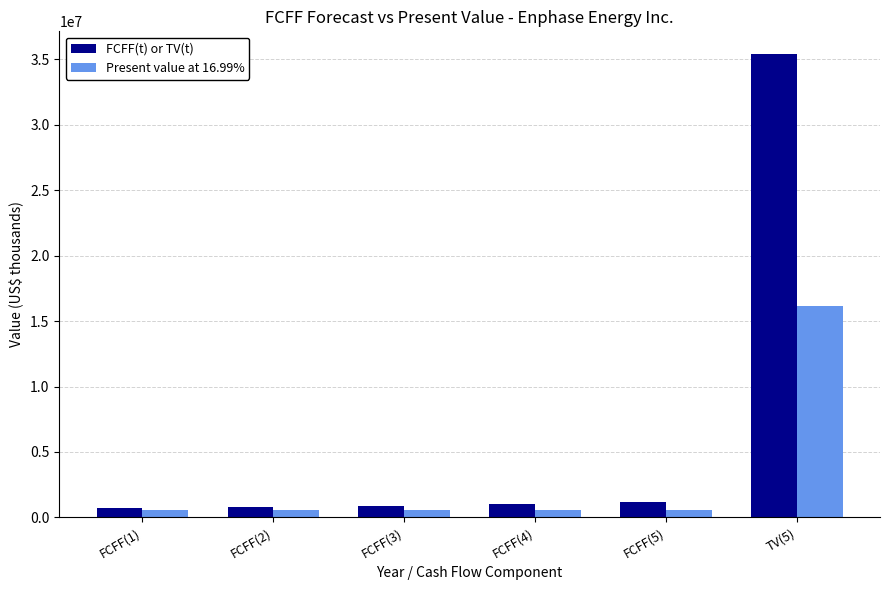

At which category is the sum across all series the highest?

TV(5)